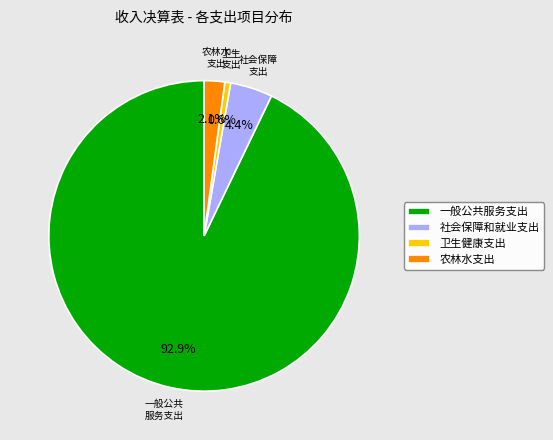

What percentage is NOT represented by 农林水支出?

97.9%